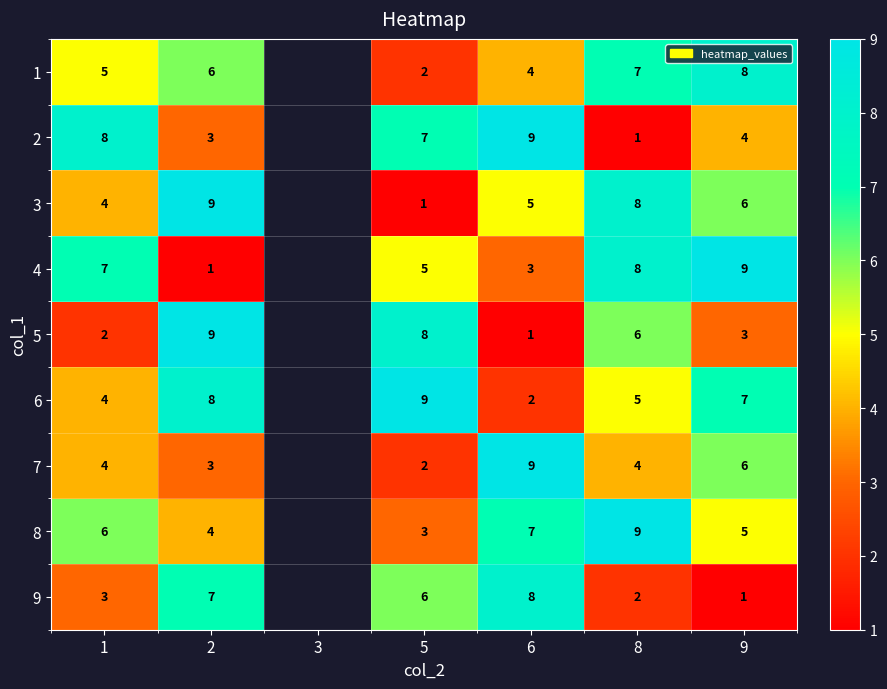

What is the total value across all series at 1?

43